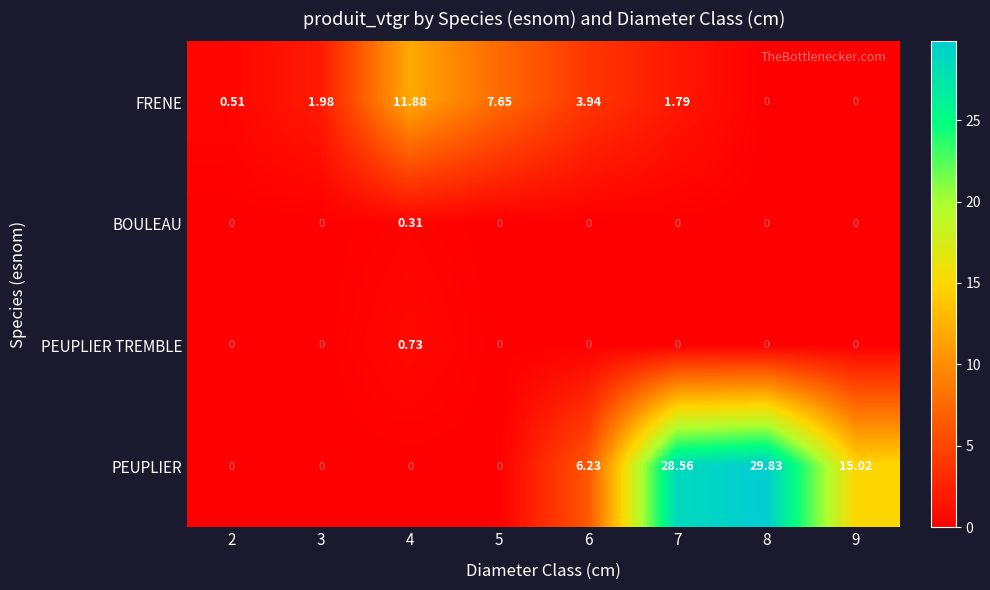

List the series in order of their peak value, highest first.

PEUPLIER, FRENE, PEUPLIER TREMBLE, BOULEAU